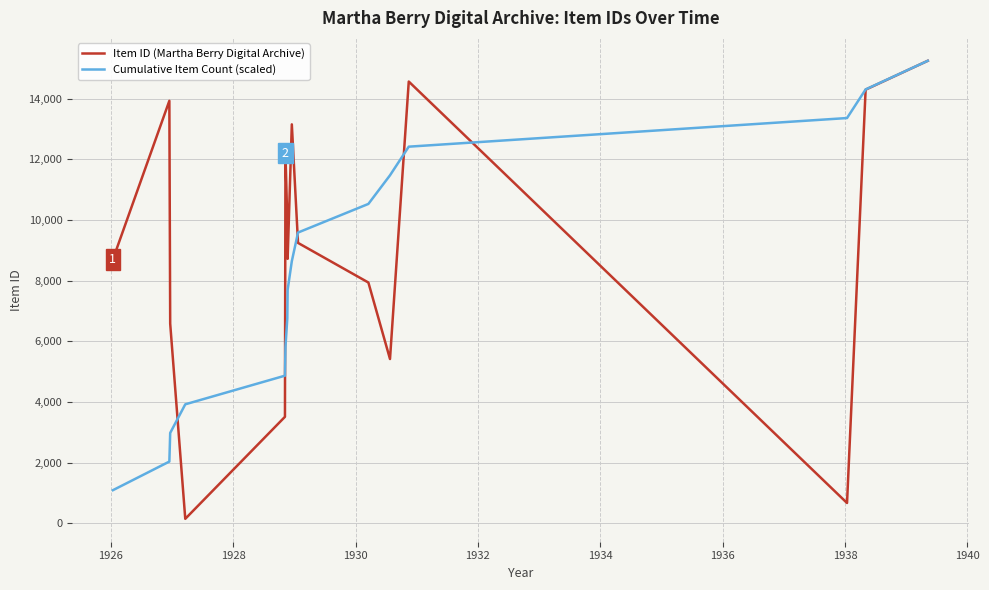

What is the difference between the second highest and minimum values in the Item ID (Martha Berry Digital Archive) series?

14412.0